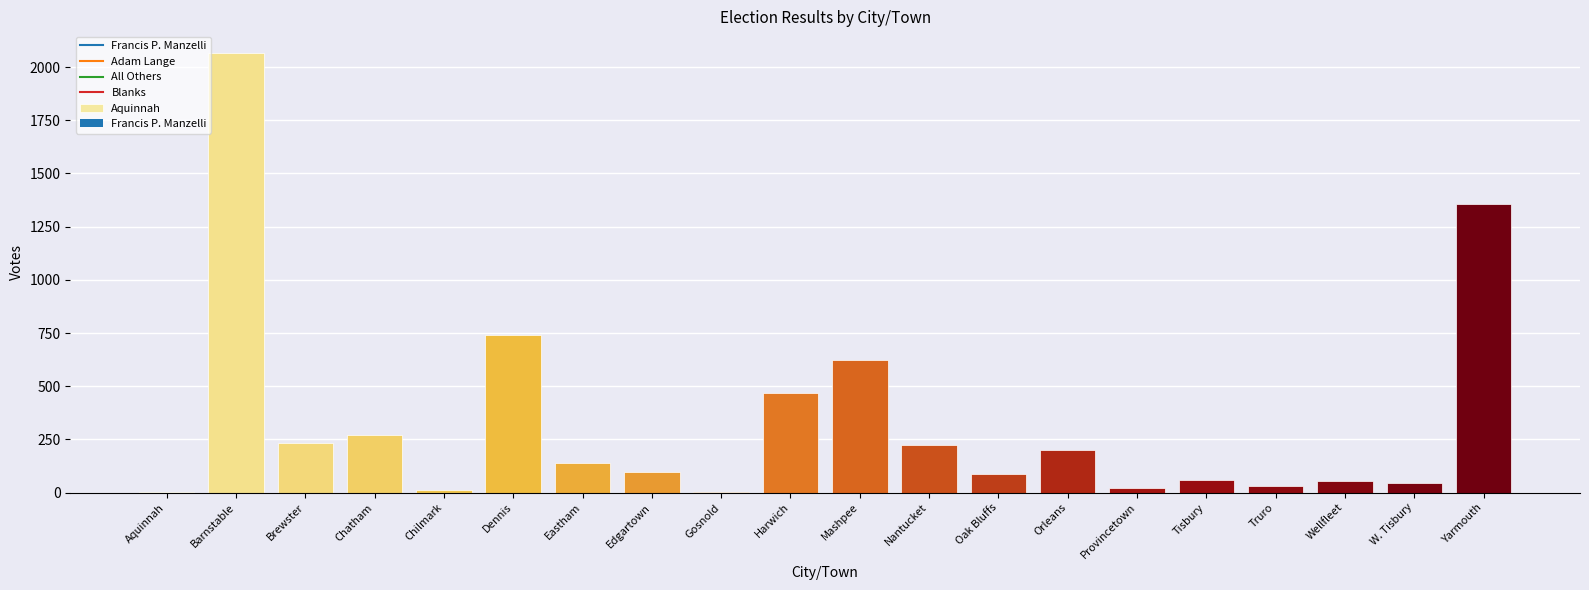

What is the value of the Blanks bar at the 17th from the left?

7